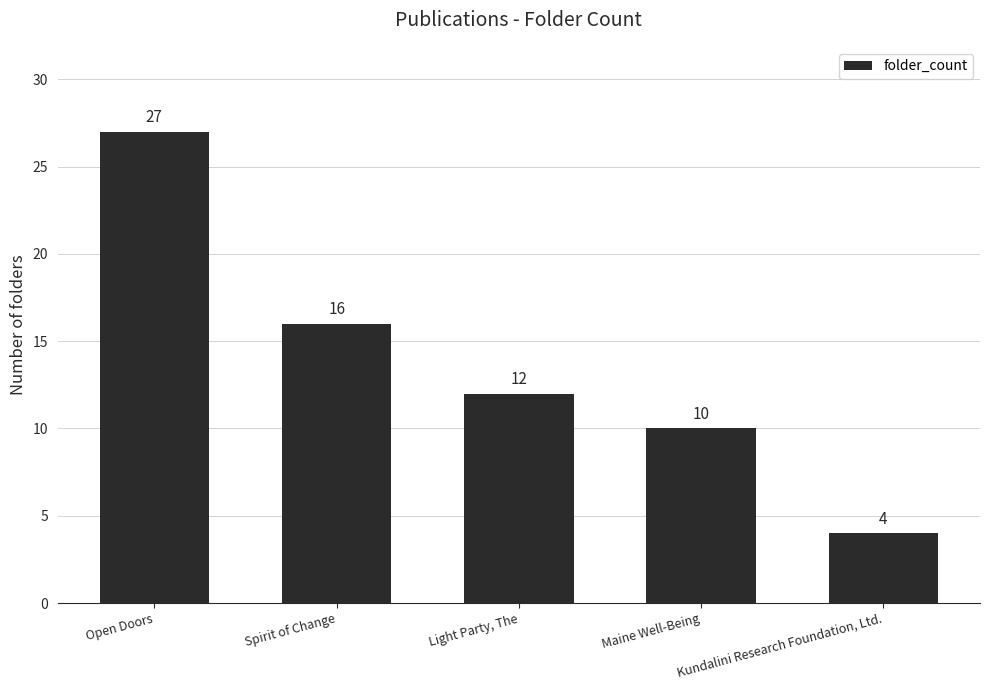

What position from the left is Spirit of Change?

2